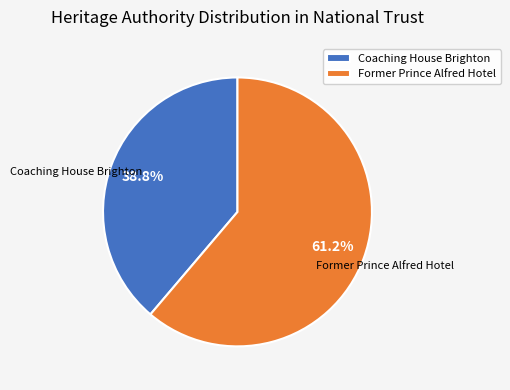

Does Former Prince Alfred Hotel account for over 50% of the chart?

Yes